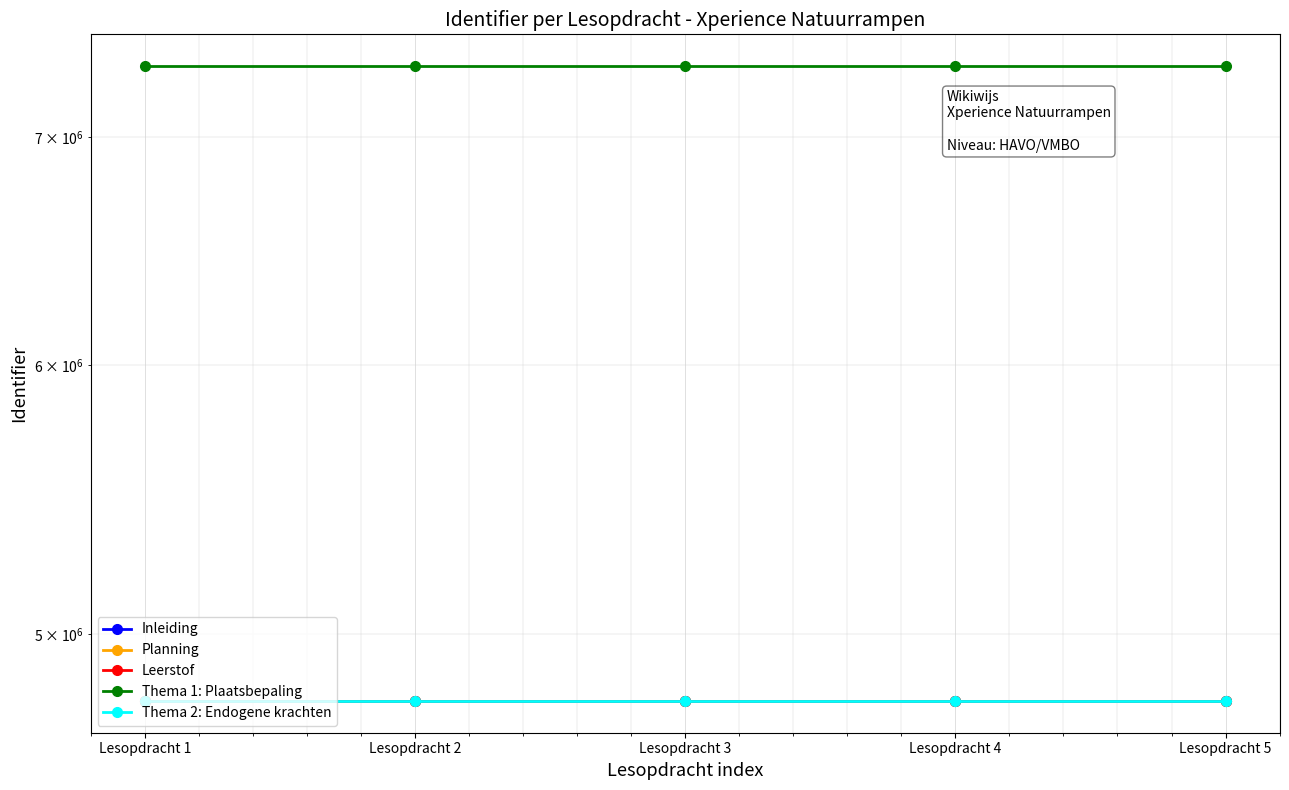

How many data points does each series have?

5